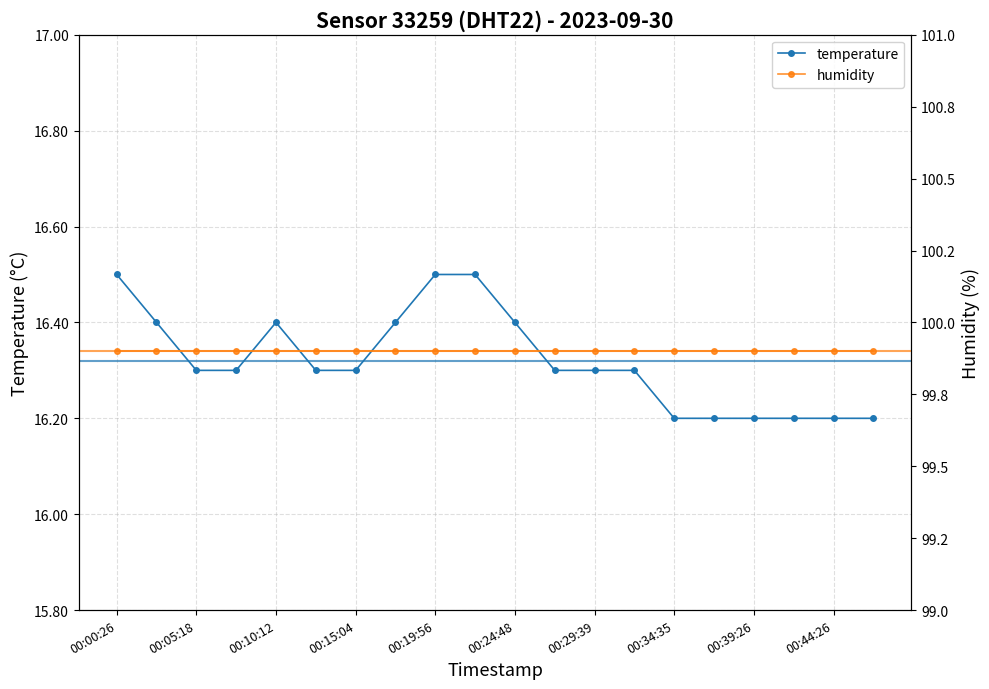

What is the maximum value shown in the chart?

99.9